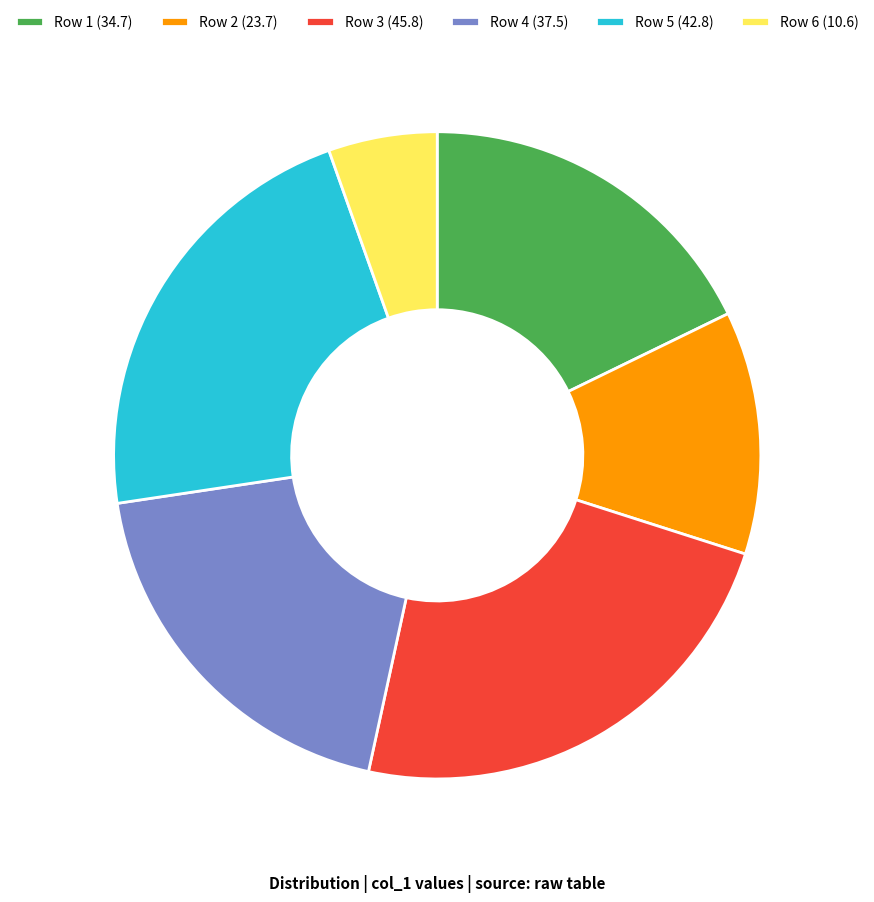

Is the sum of Row 1 (34.7) and Row 3 (45.8) greater than half?

No